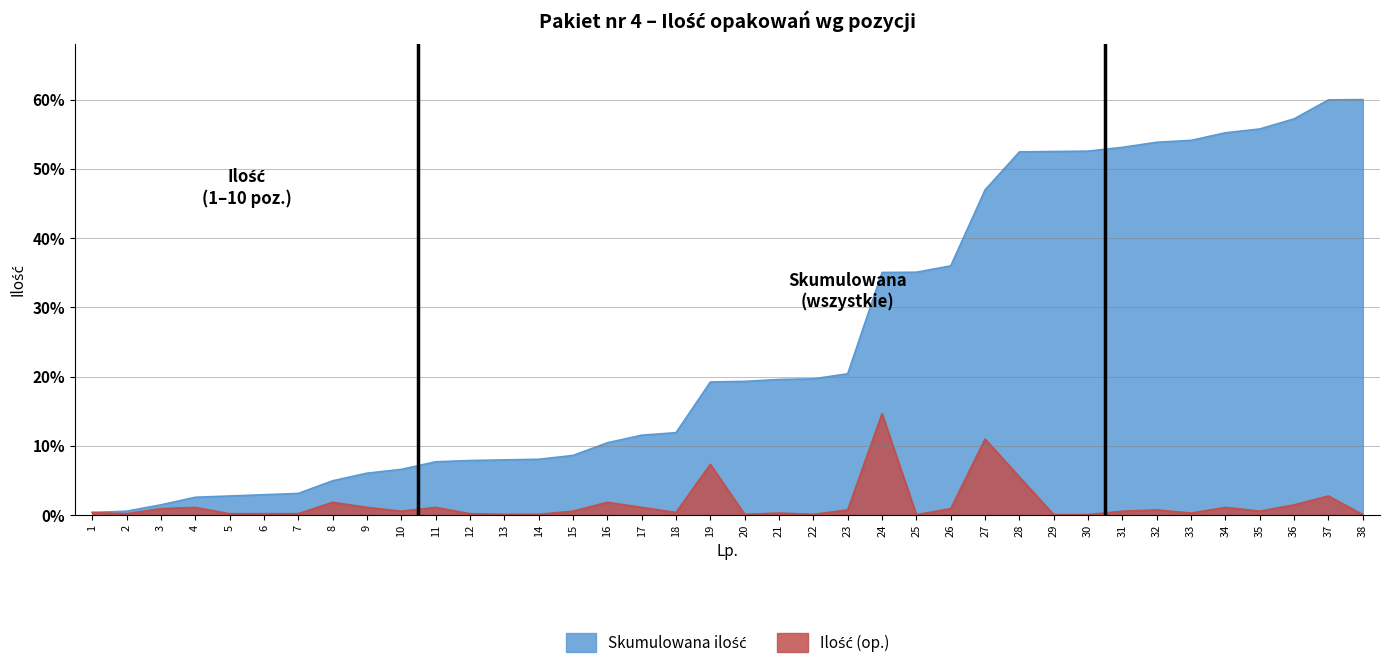

At which label does Skumulowana ilość reach its minimum?

1